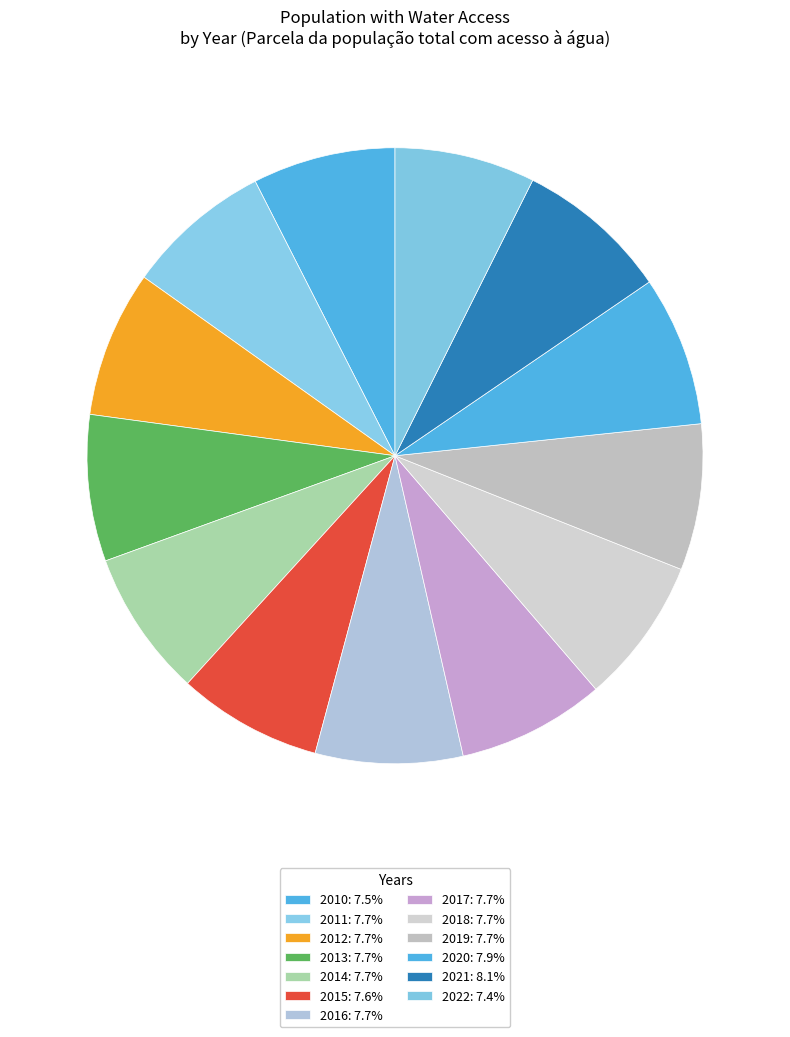

To the nearest percent, what is the difference between the largest and smallest slice percentages?

1%